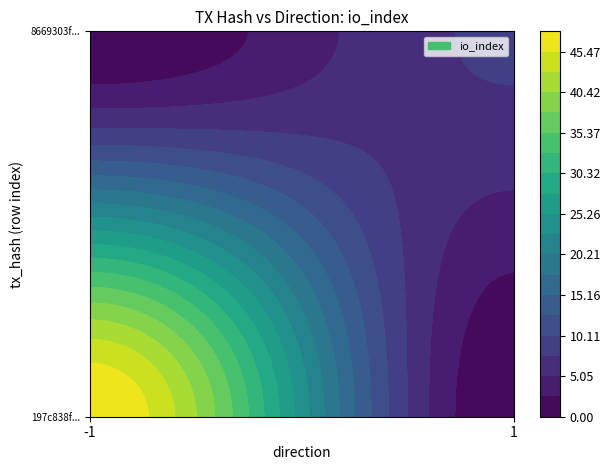

Reading right to left, extract all data points from this chart.

197c838f0d24201185840bb2d7ba0301f0e4cf3: 10.7	48.0	-1.0
8669303f5feaac8a522ca6e5ddb11e53784cf5c: 10.7	8.0	1.0